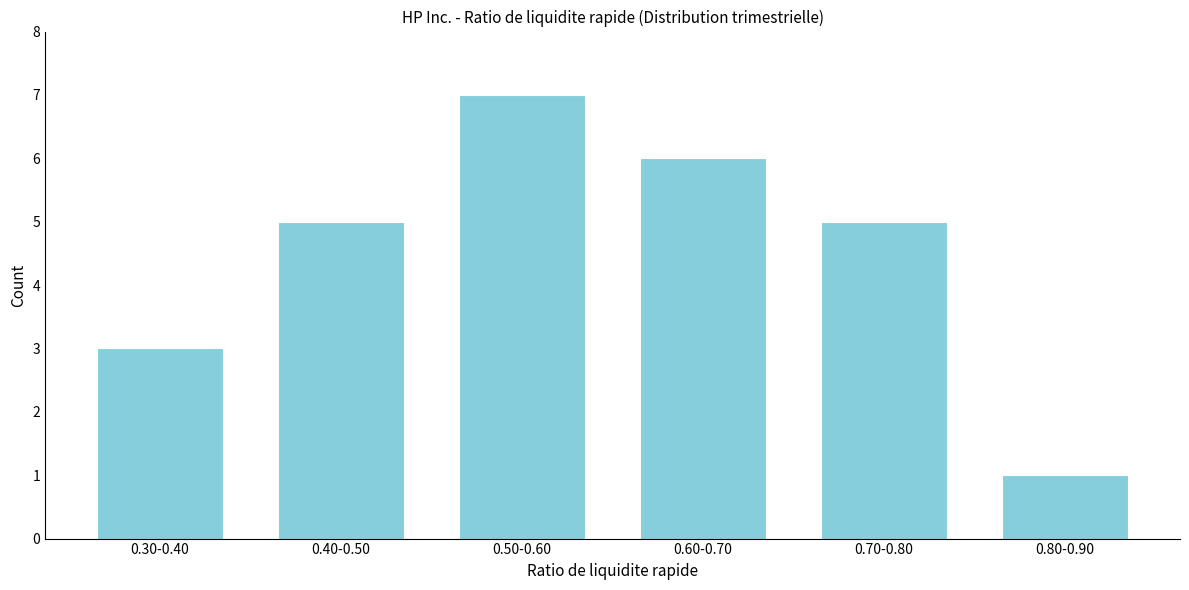

Reading left to right, list all the values displayed in this chart.

0.30-0.40=3	0.40-0.50=5	0.50-0.60=7	0.60-0.70=6	0.70-0.80=5	0.80-0.90=1